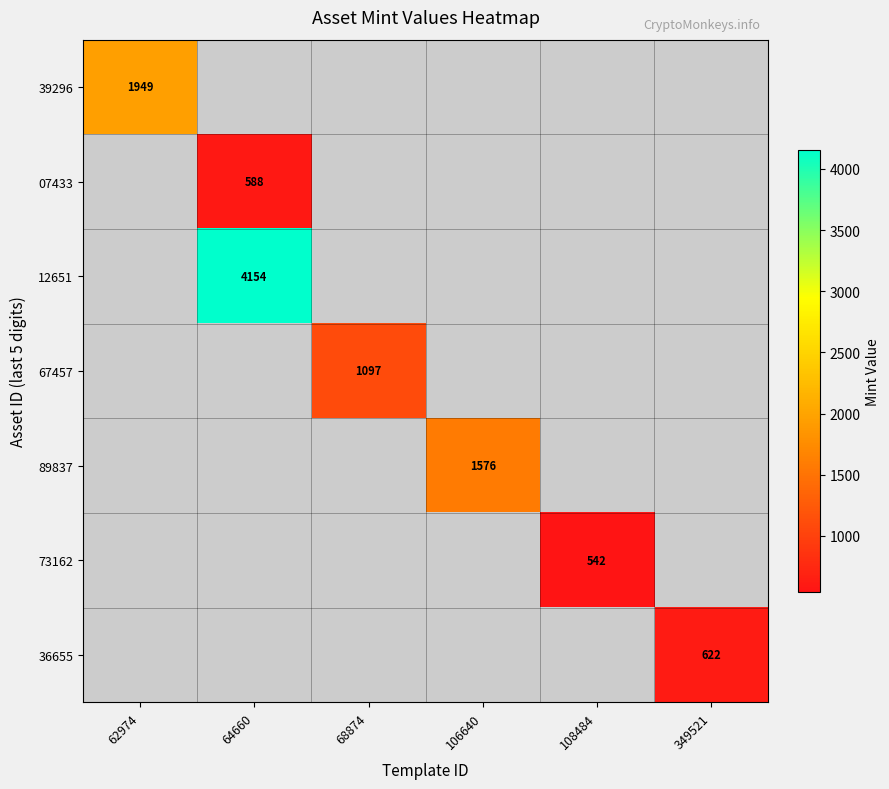

True or false: 39296 has a value of 1949 at 62974.

True